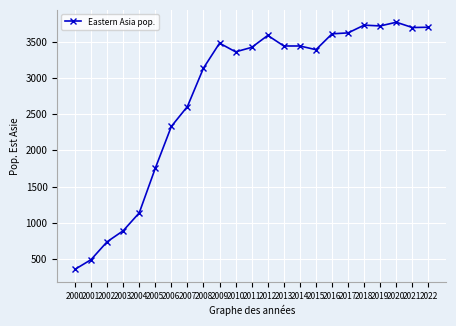

What is the sum of the values at 2000 and 2001?

846